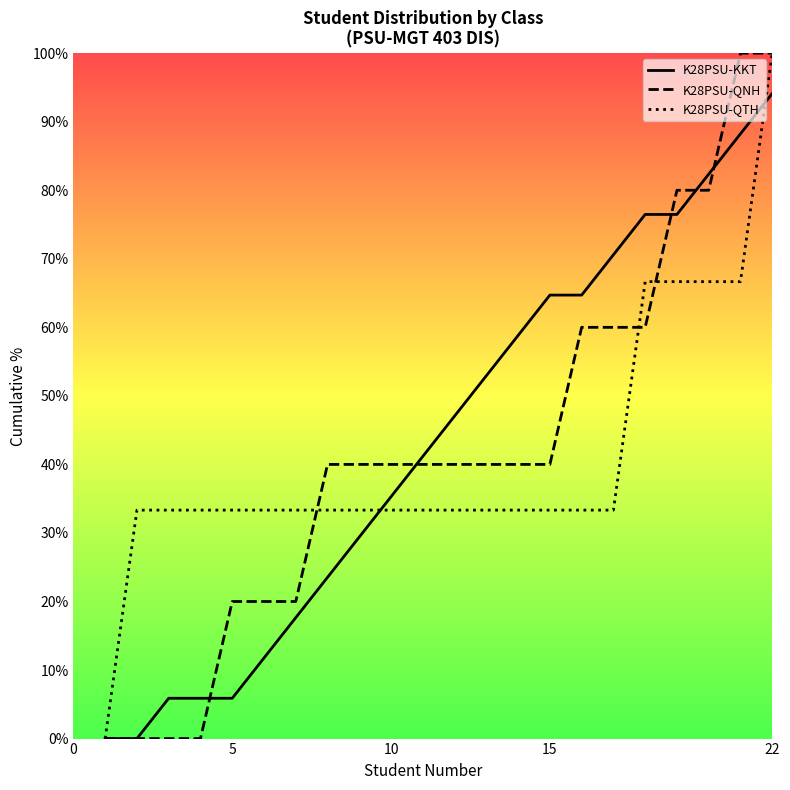

What is the difference between the maximum and second lowest values in the K28PSU-KKT series?

94.1